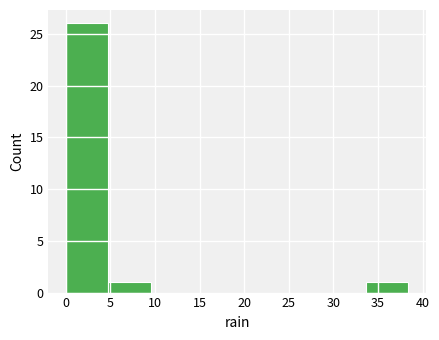

How tall is the bar that spans 0.0 to 4.8 on the x-axis? Neither the bar edges nor the heights are printed on the chart, so give them approximately, as read against the axes.

26